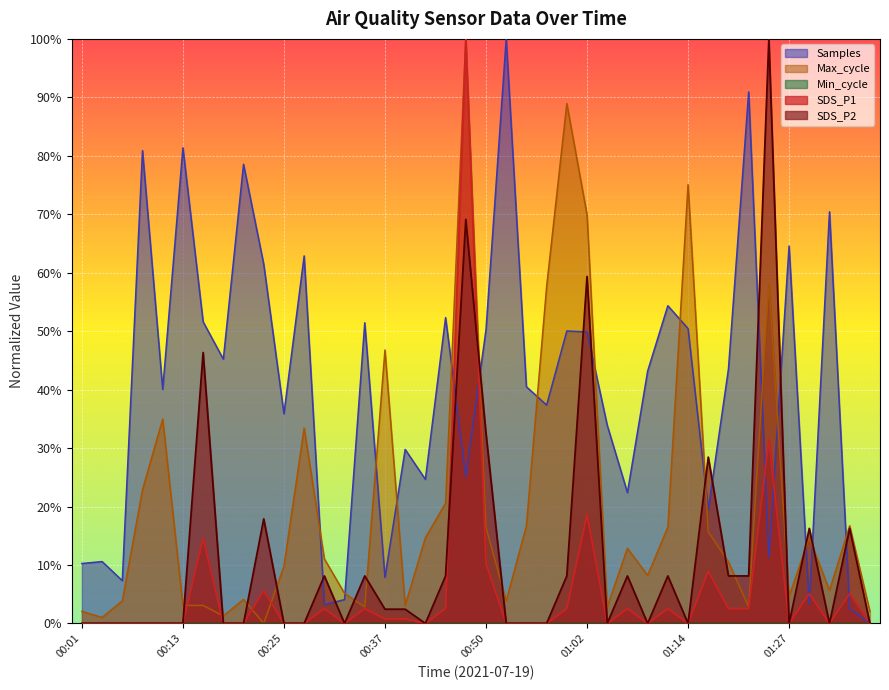

Which series has the largest total across all categories?

Samples